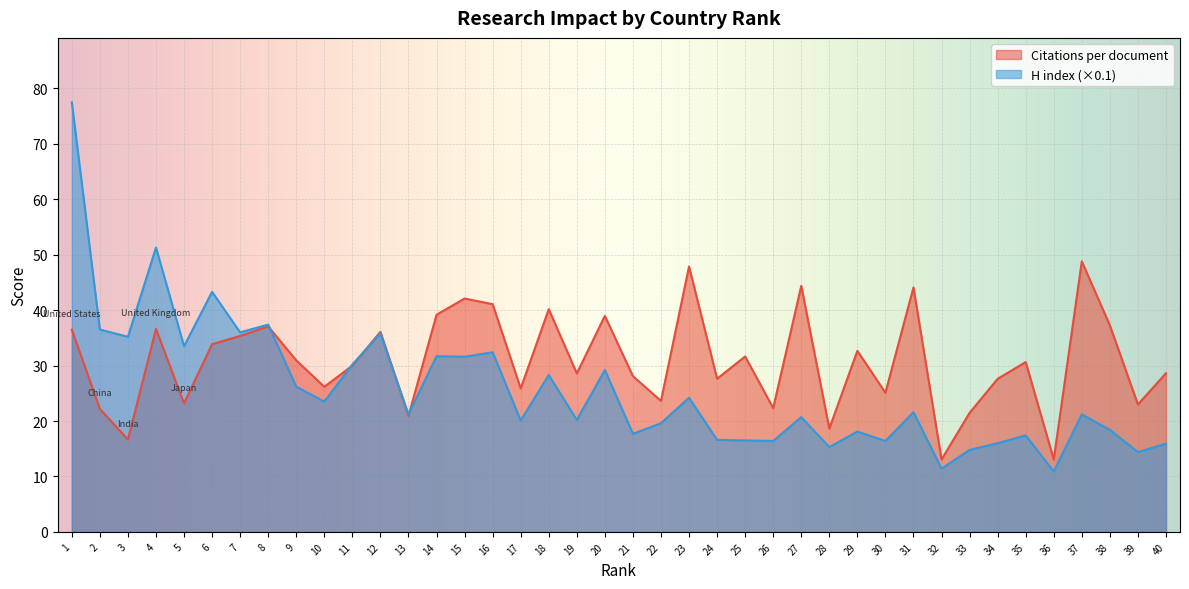

How many intersections are there between H index (normalized) and Citations per document?

5